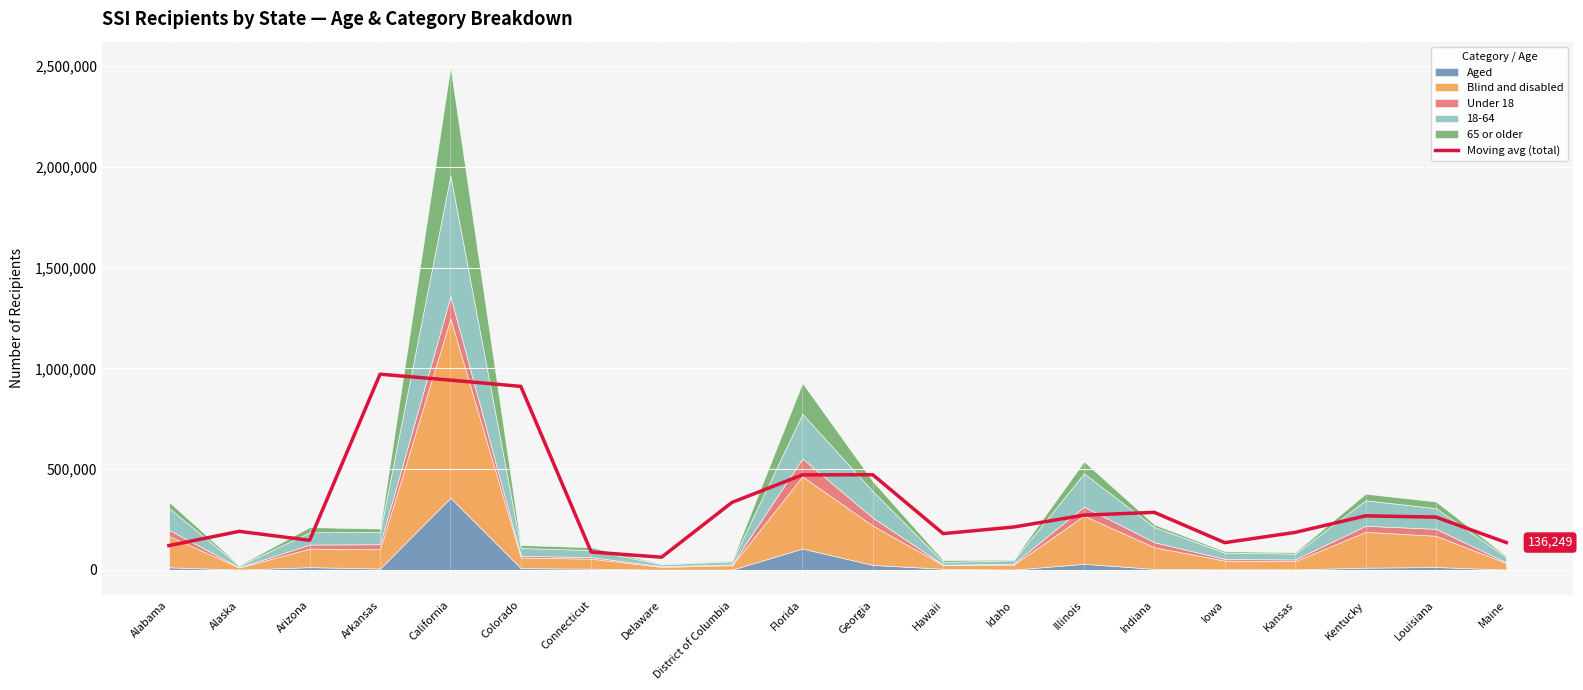

What is the sum of all values?

6659078.0